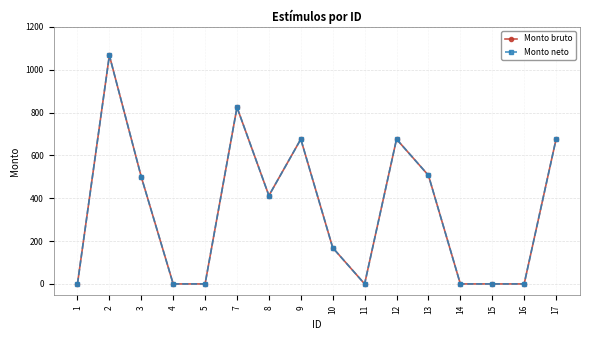

Is this an area chart (filled region under the line)?

No